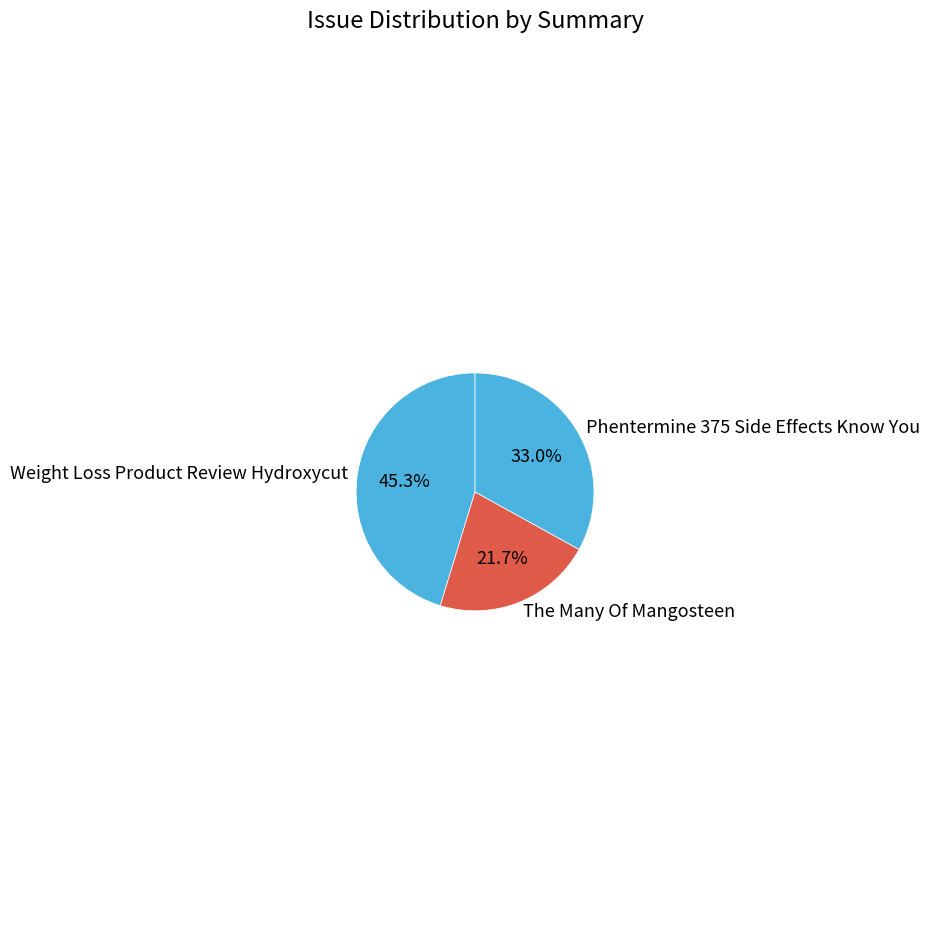

Is there a majority slice in this chart?

No